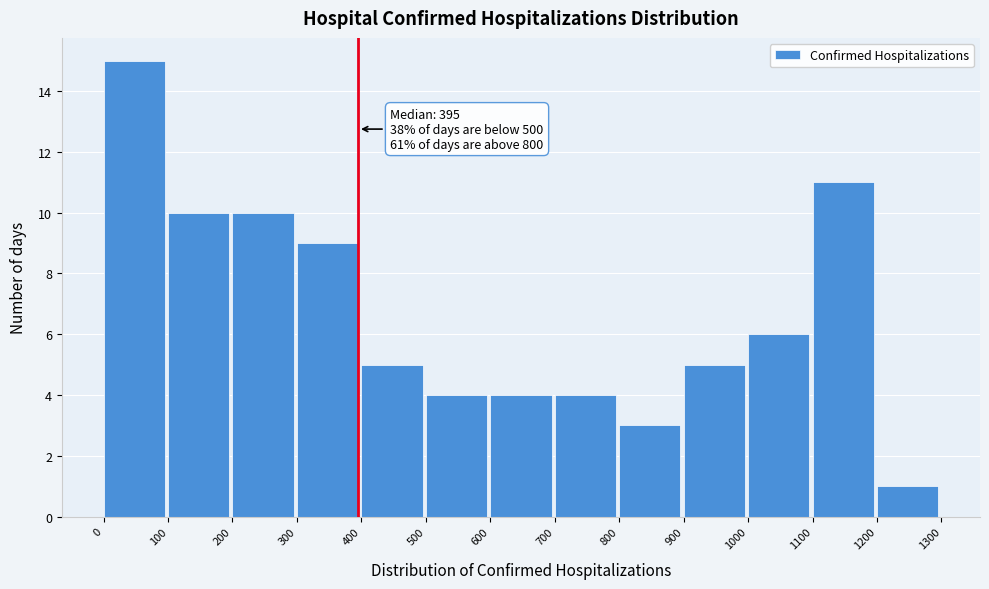

Over which range of the x-axis is the bar tallest?

0 to 100